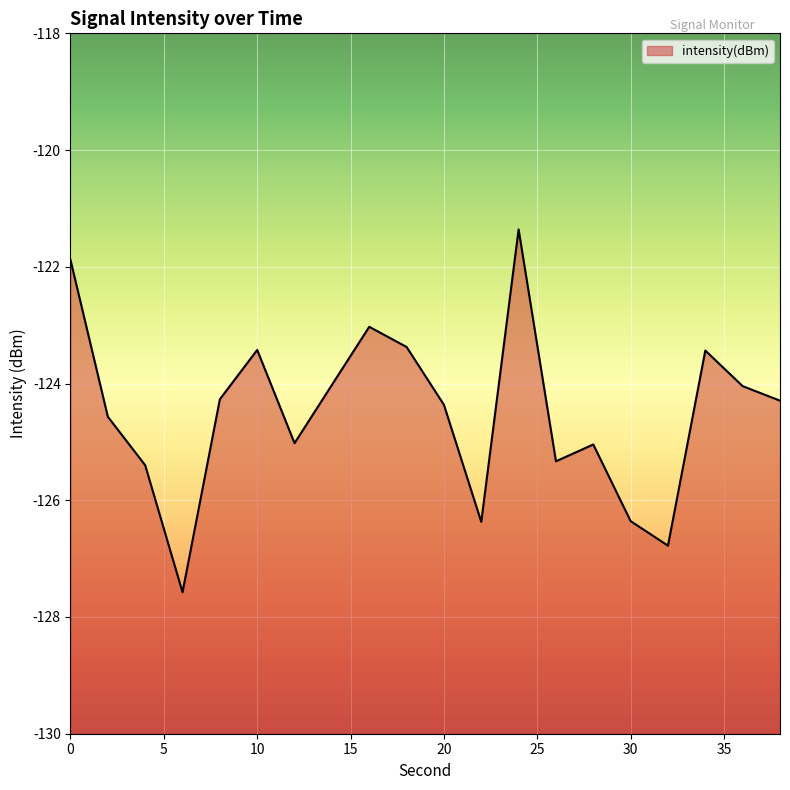

Which category has the lowest value across all series?

6